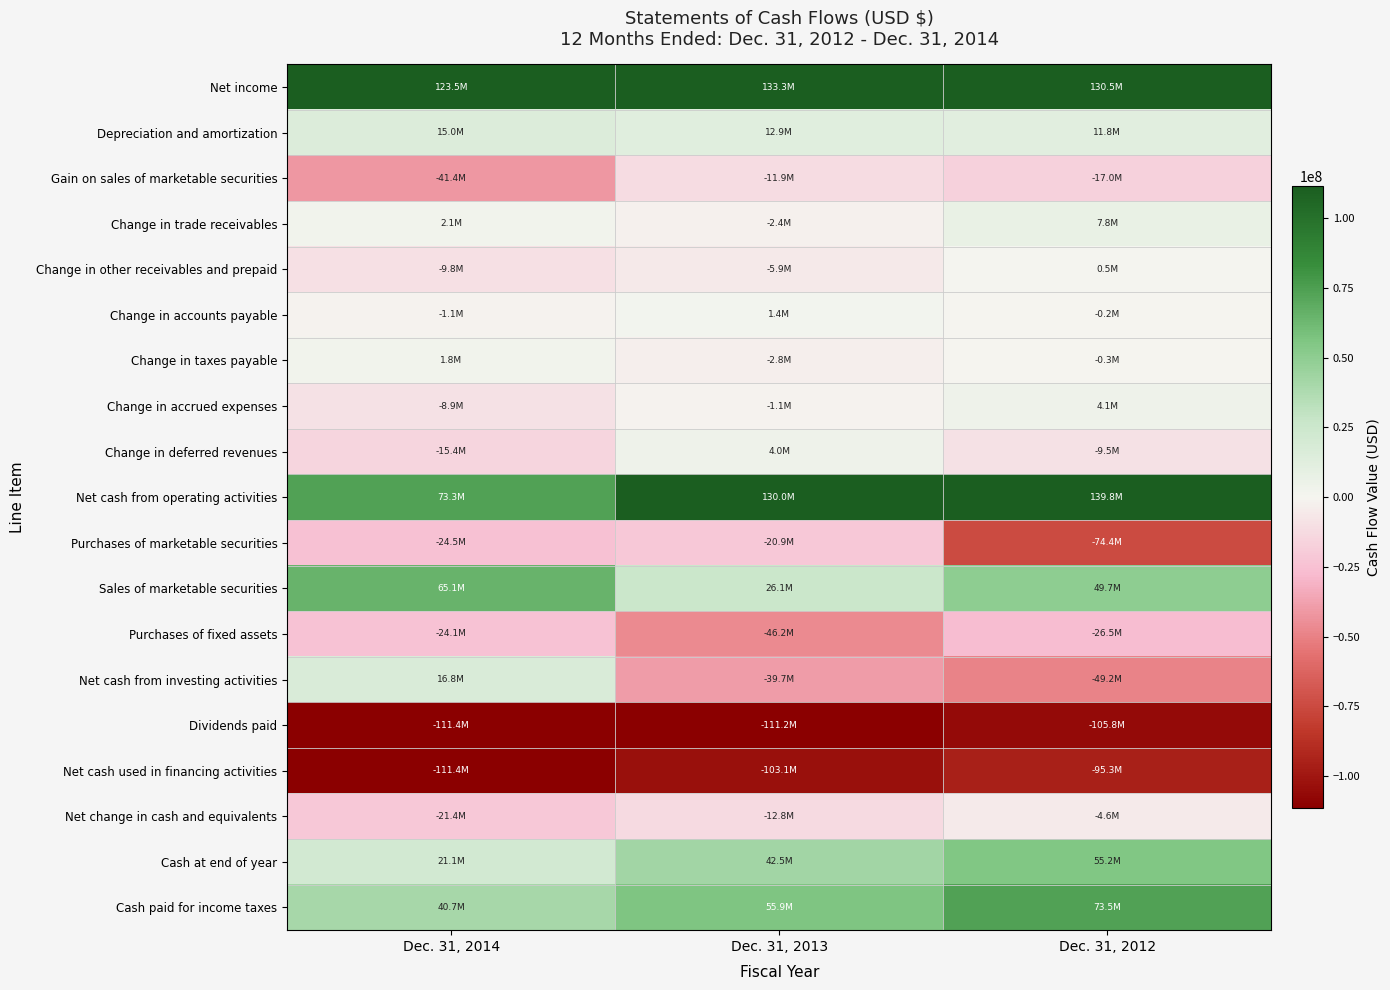

At which category is the sum across all series the highest?

Dec. 31, 2012